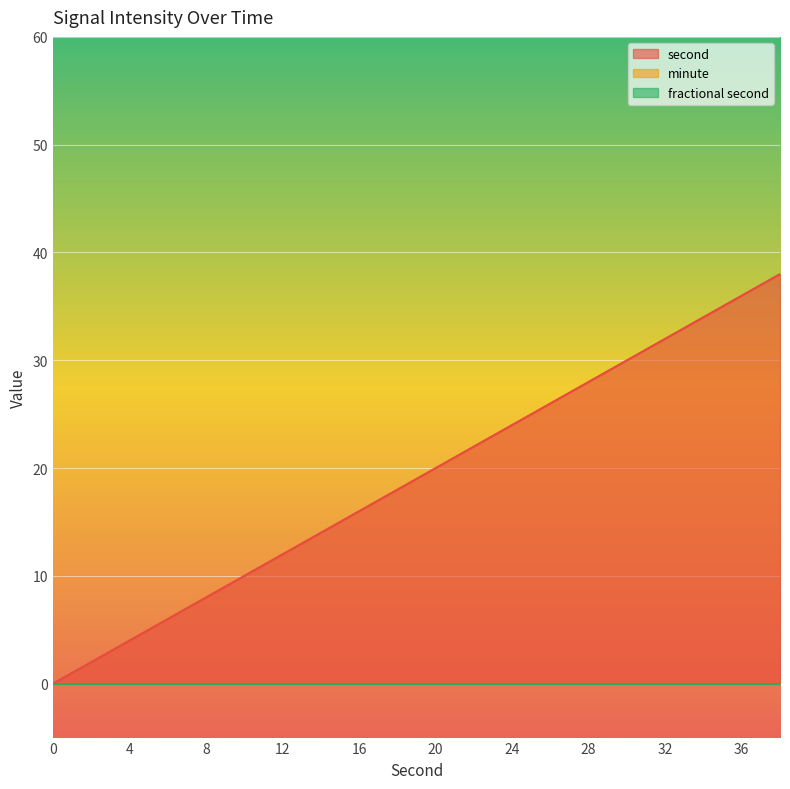

Reading left to right, extract all data points from this chart.

second: 0	2	4	6	8	10	12	14	16	18	20	22	24	26	28	30	32	34	36	38
minute: 0	0	0	0	0	0	0	0	0	0	0	0	0	0	0	0	0	0	0	0
fractional second: 0	0	0	0	0	0	0	0	0	0	0	0	0	0	0	0	0	0	0	0